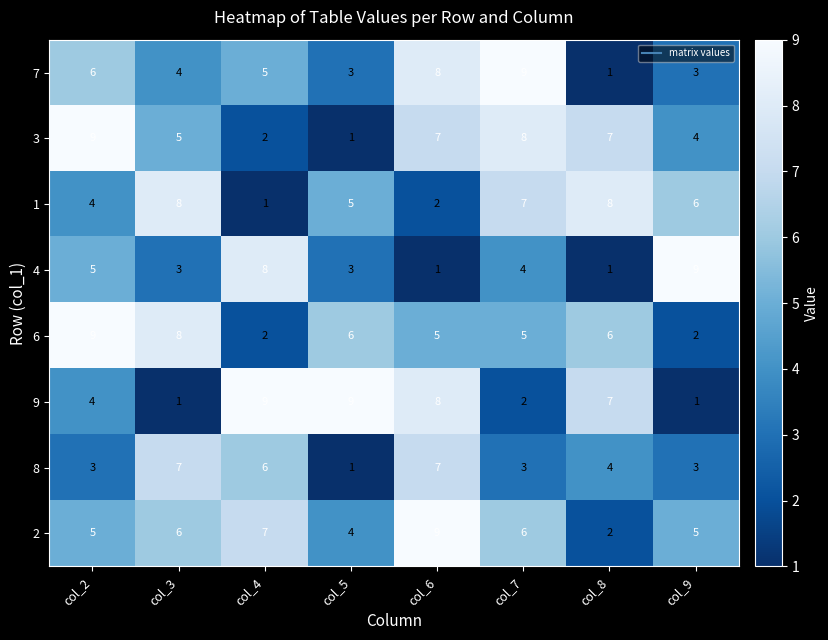

Which series changed the most between col_7 and col_8?

7